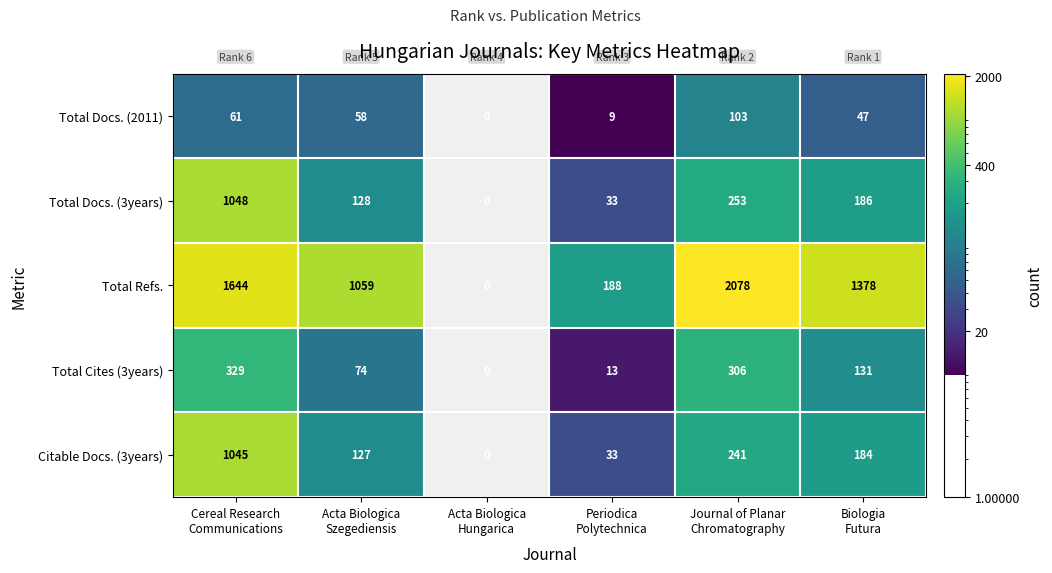

Reading left to right, transcribe all the data shown in this chart.

Total Docs. (2011): 61	58	0	9	103	47
Total Docs. (3years): 1048	128	0	33	253	186
Total Refs.: 1644	1059	0	188	2078	1378
Total Cites (3years): 329	74	0	13	306	131
Citable Docs. (3years): 1045	127	0	33	241	184